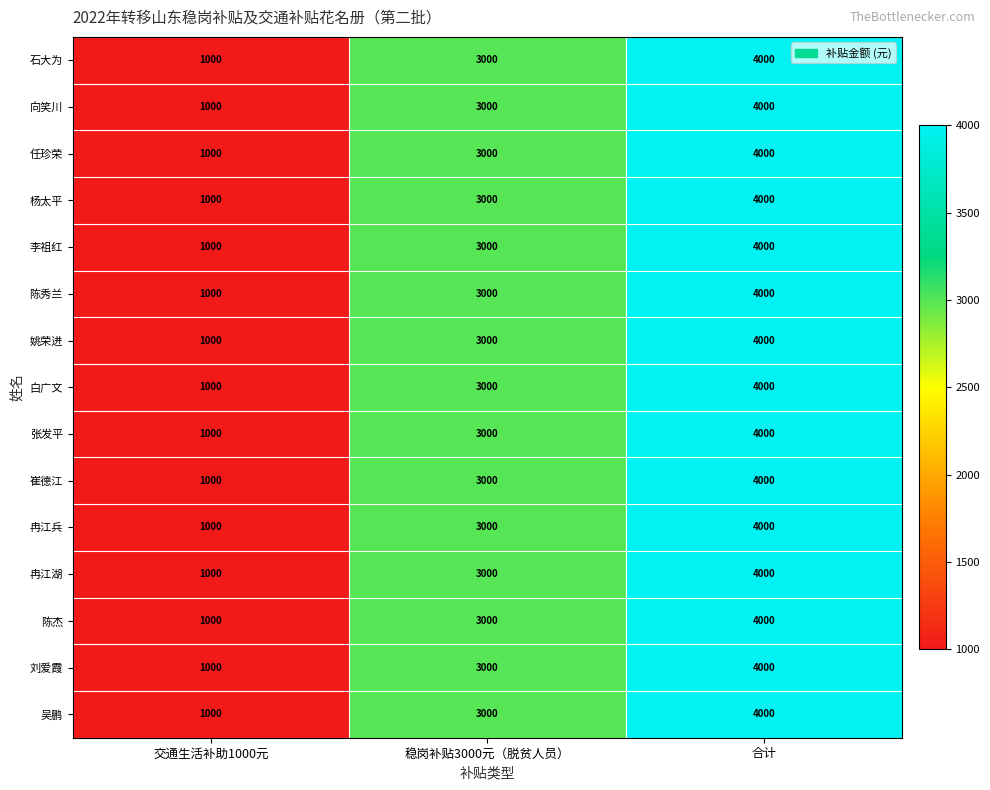

What is the average value of the 陈杰 series?

2667